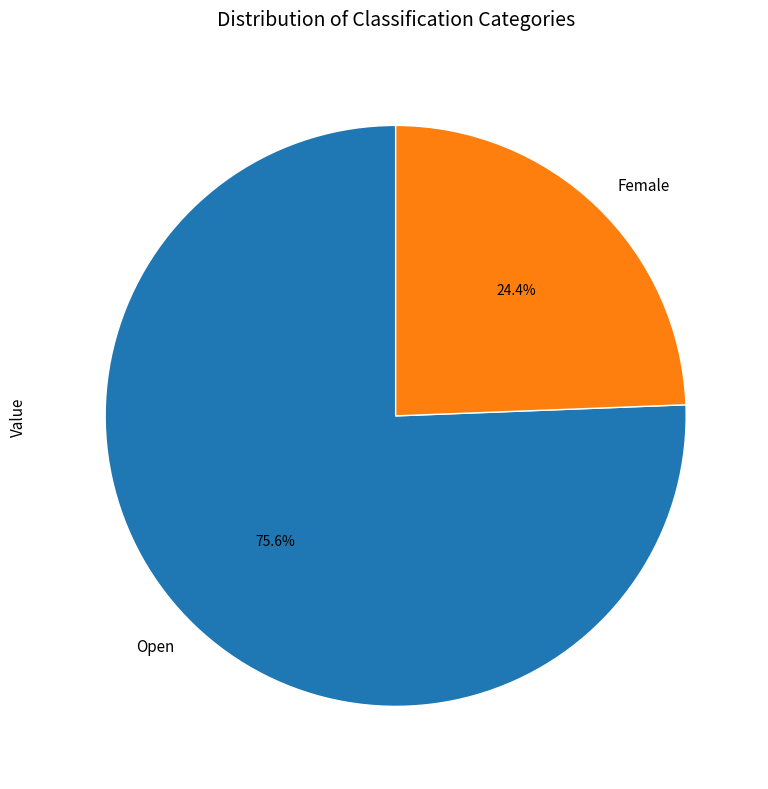

Between Female and Open, which is larger?

Open